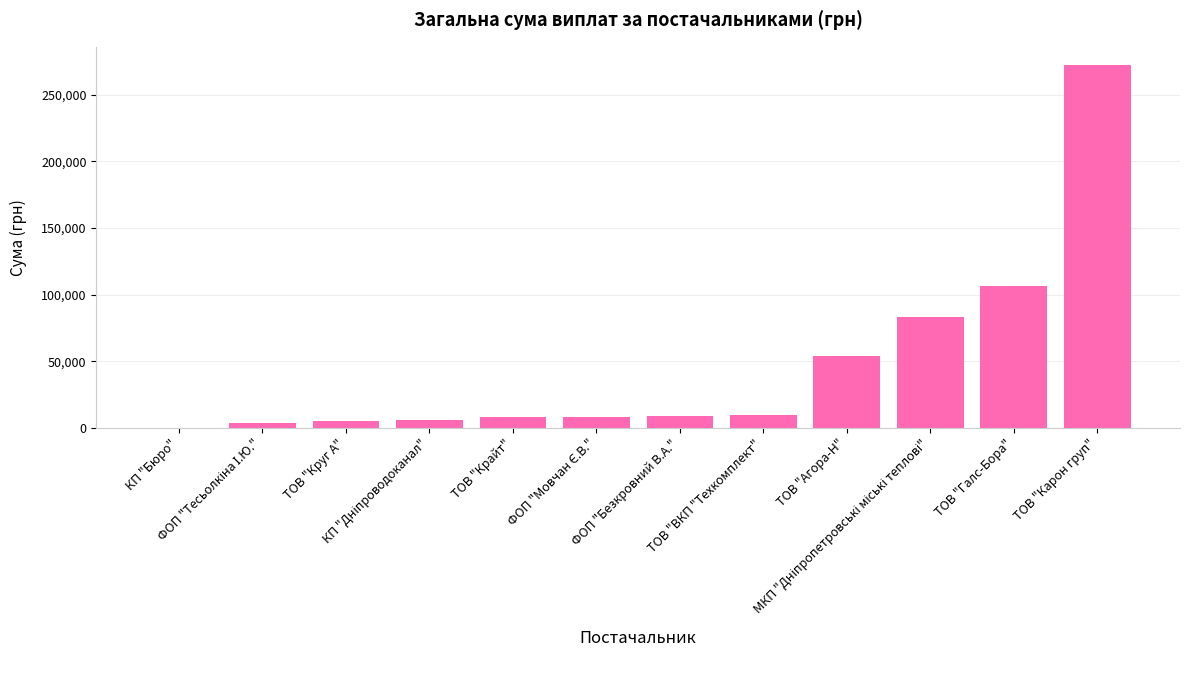

What is the sum of all values?

563626.2